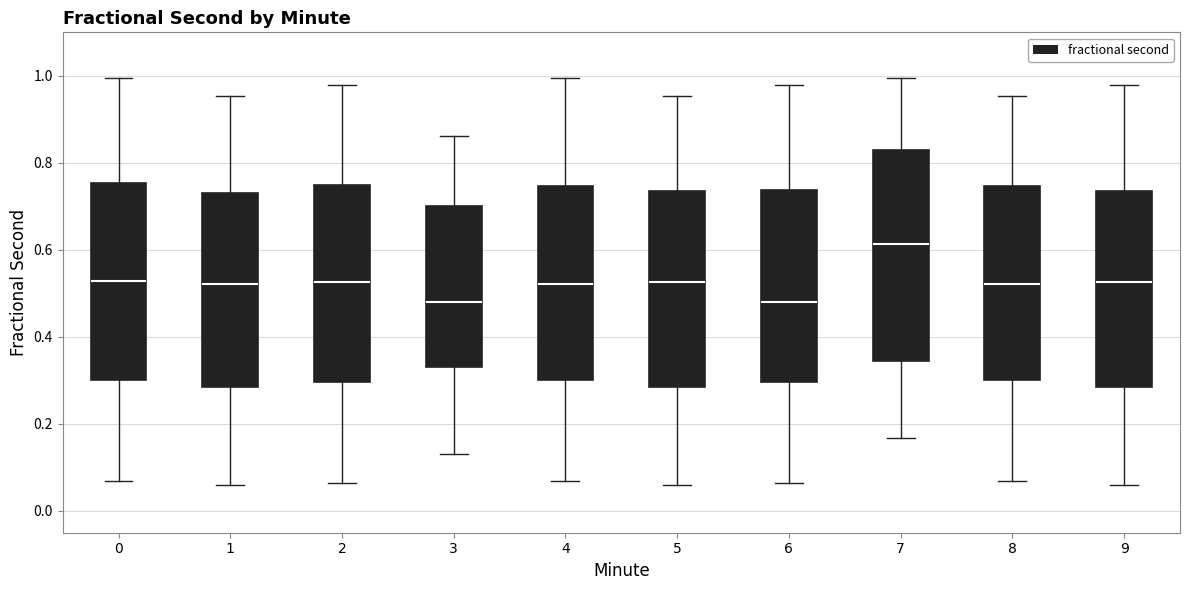

Which box is the tallest, from its lower edge to its upper edge?

7